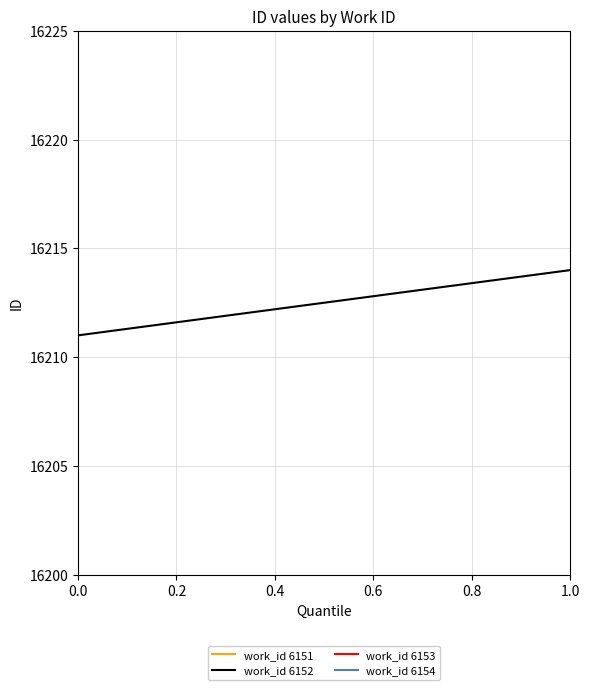

How many data points are above 16213?

1